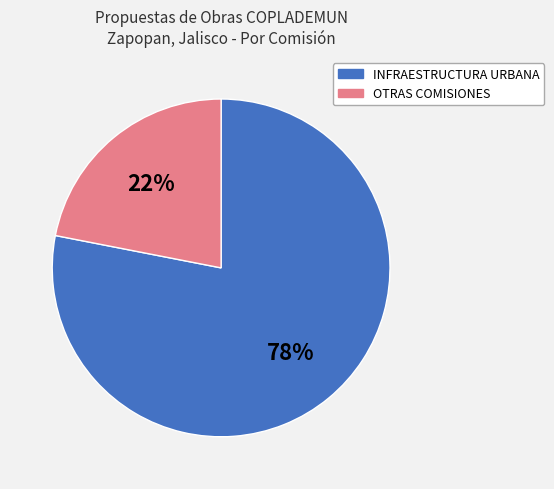

To the nearest percent, what is the average slice percentage?

50%